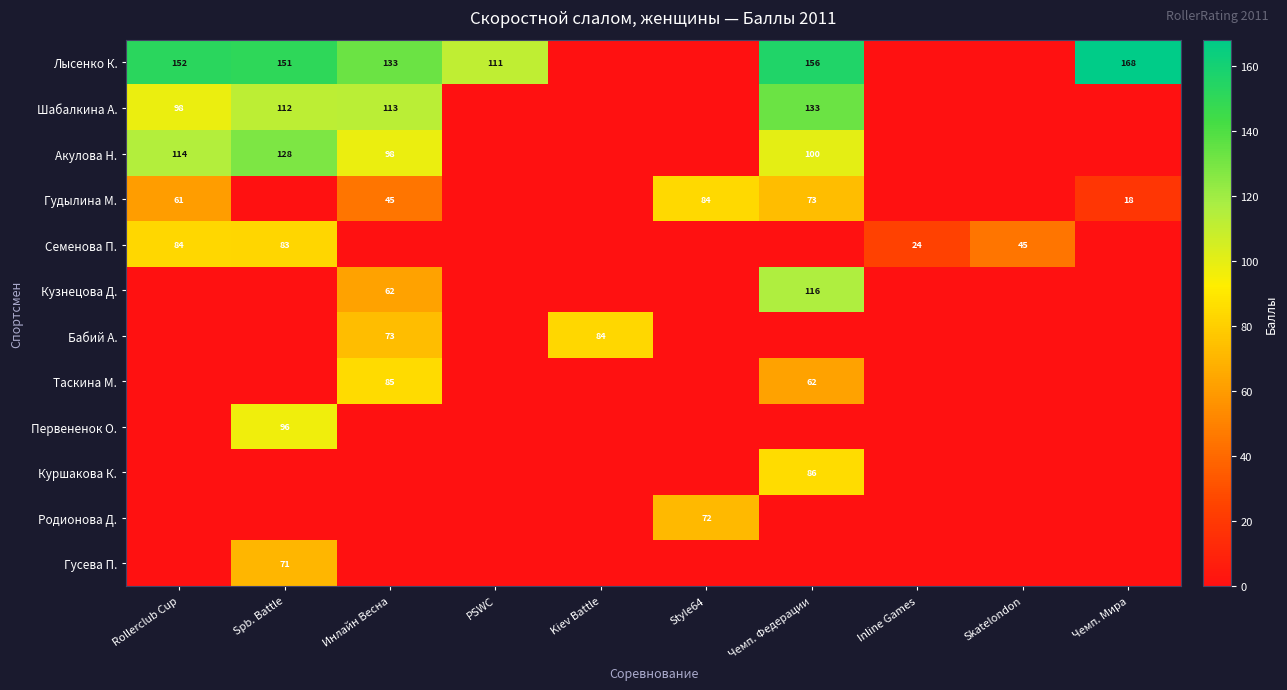

What is the total value across all series at Kiev Battle?

83.7